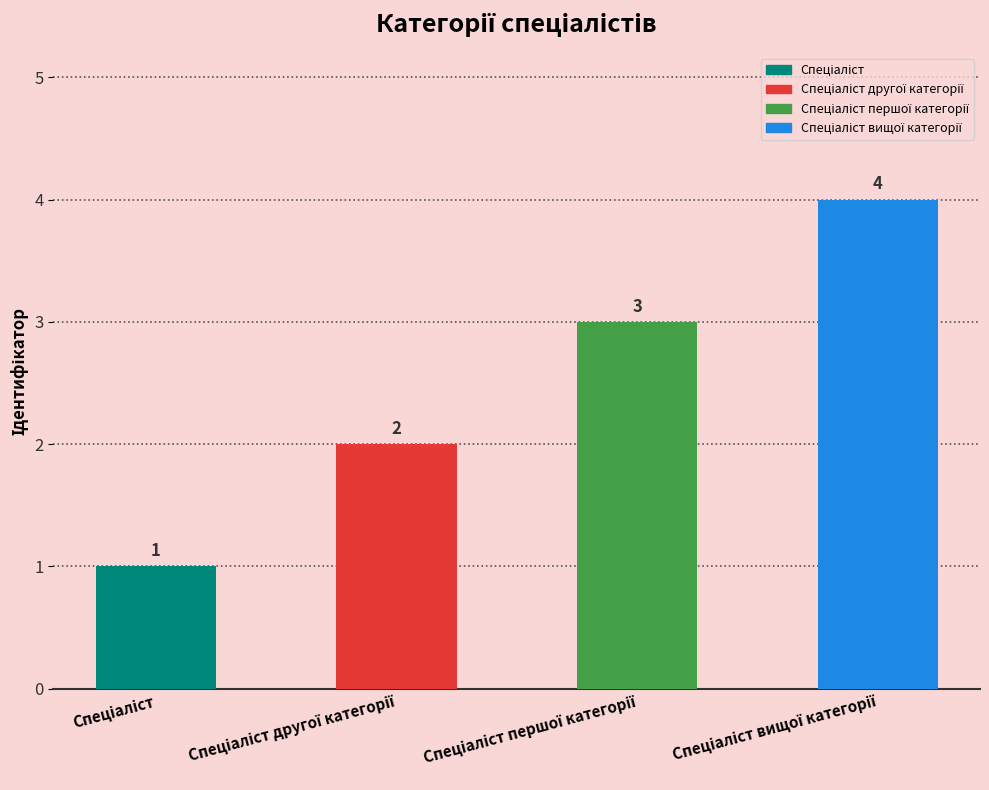

Is it true that the value at Спеціаліст is 0?

False